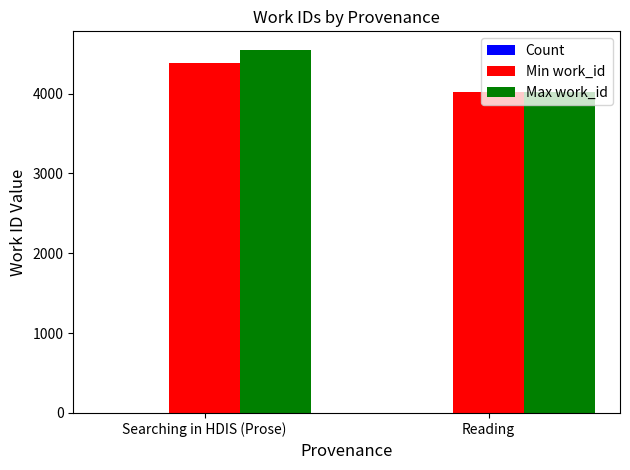

Which series changed the most between Searching in HDIS (Prose) and Reading?

Max work_id